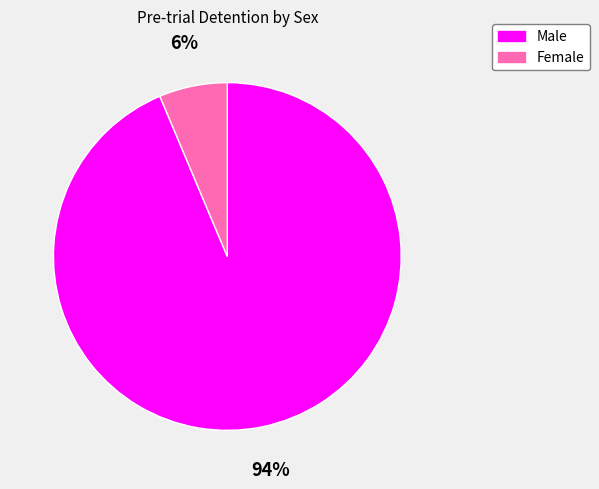

How many slices are in this pie chart?

2